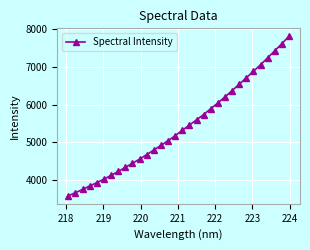

How many lines are shown in the chart?

1